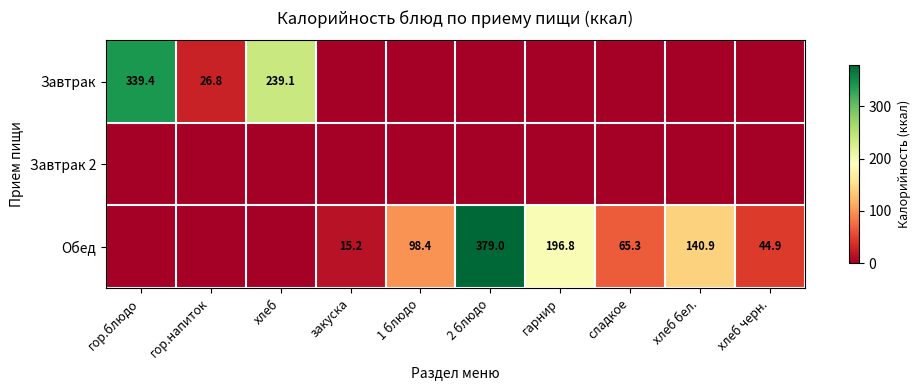

Is it true that Завтрак equals 339.4 at гор.блюдо?

True